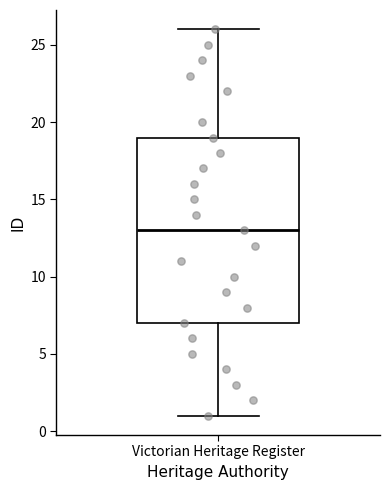

Read this box plot against the y-axis: the position of the median line, the range covered by the box, and the ends of both whiskers. The values are not printed on the chart, so give them approximately, as read against the axis.

median 13, box 7 to 19, whiskers 1 to 26